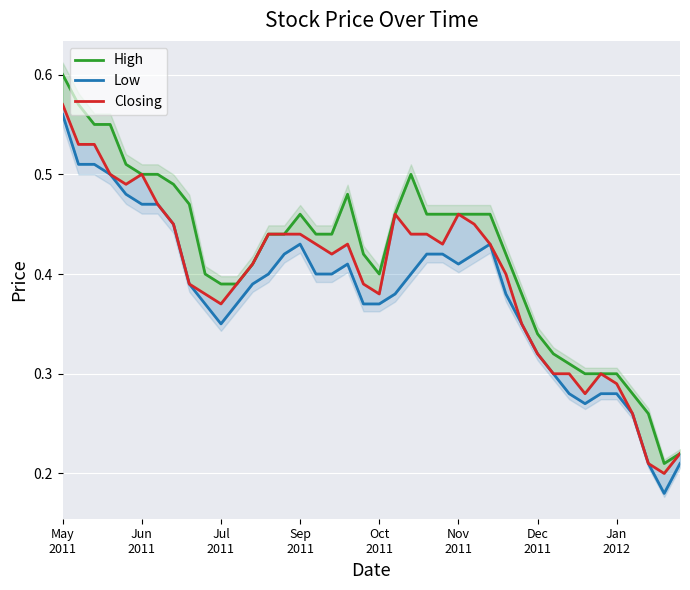

How many interior local peaks does the Closing series have?

5